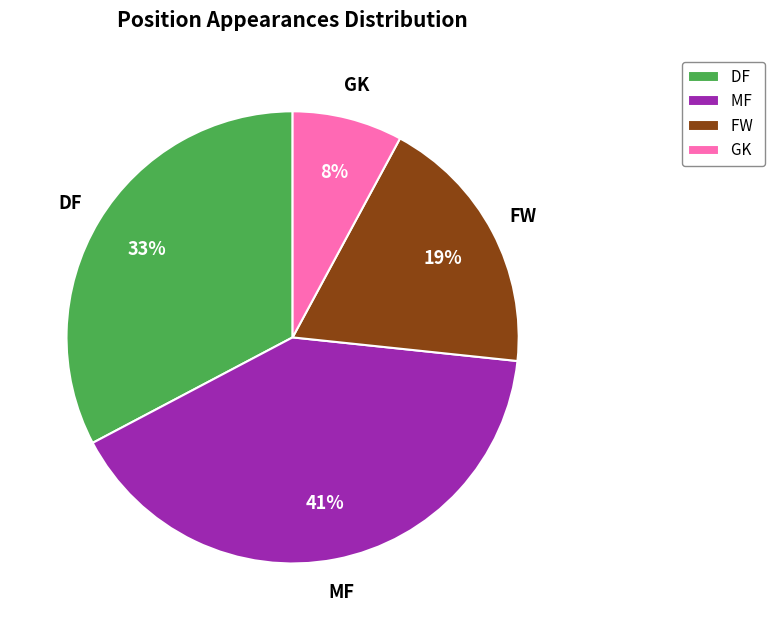

To the nearest percent, what percentage of the pie is FW?

19%